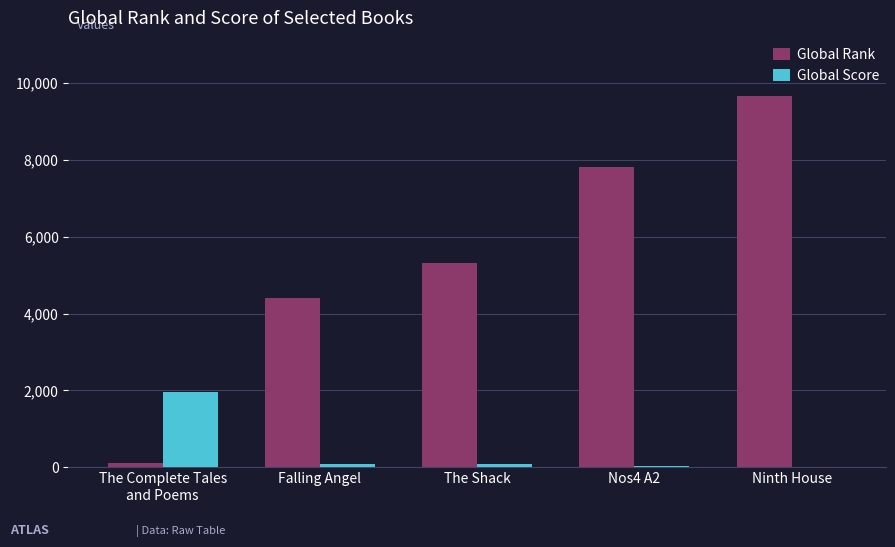

Count the number of data series in this chart.

2